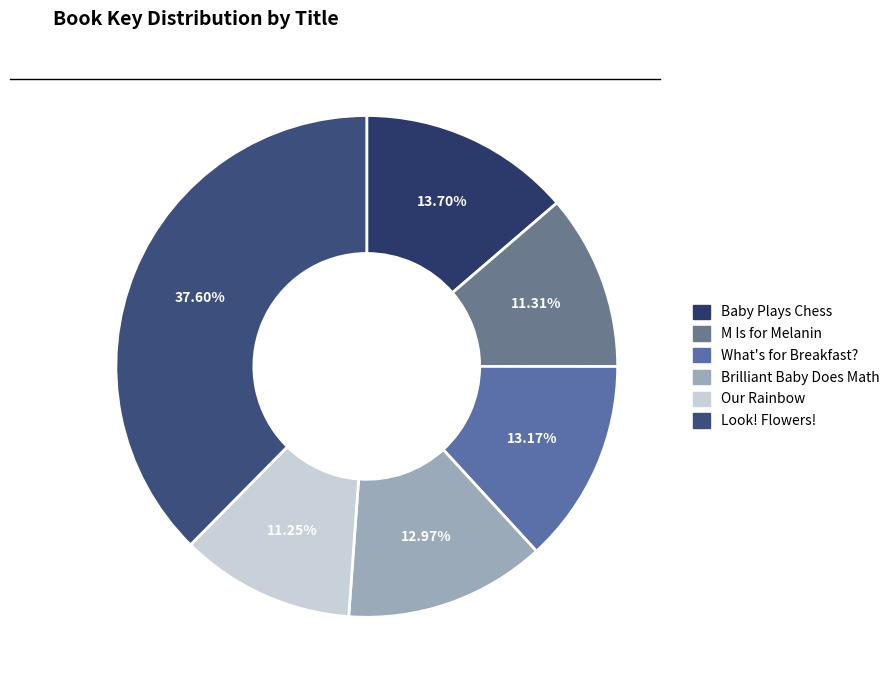

Do M Is for Melanin and Our Rainbow together represent more than half of the pie?

No